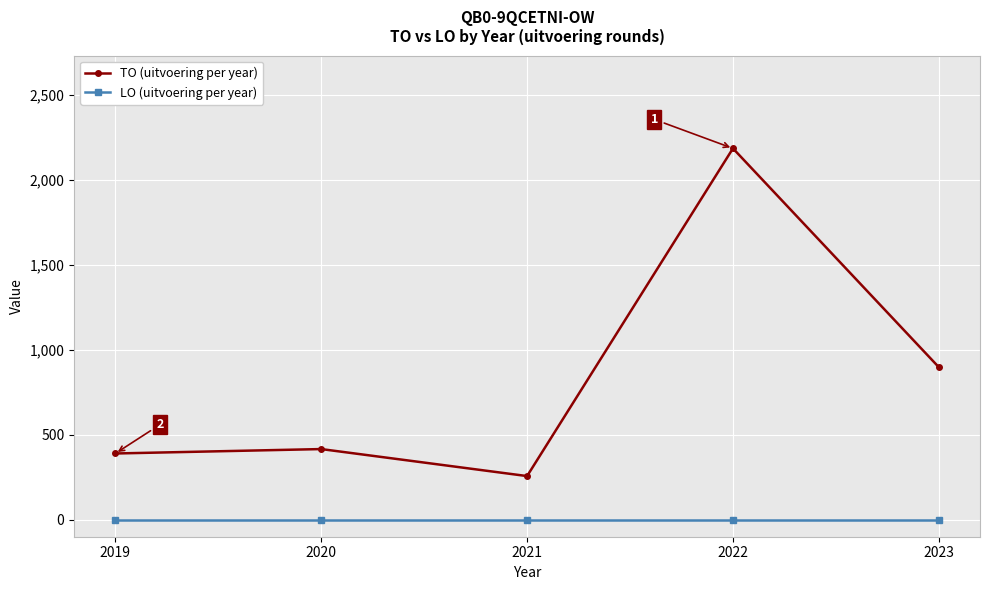

At 2023, list the series in order from smallest to largest.

LO (uitvoering per year), TO (uitvoering per year)